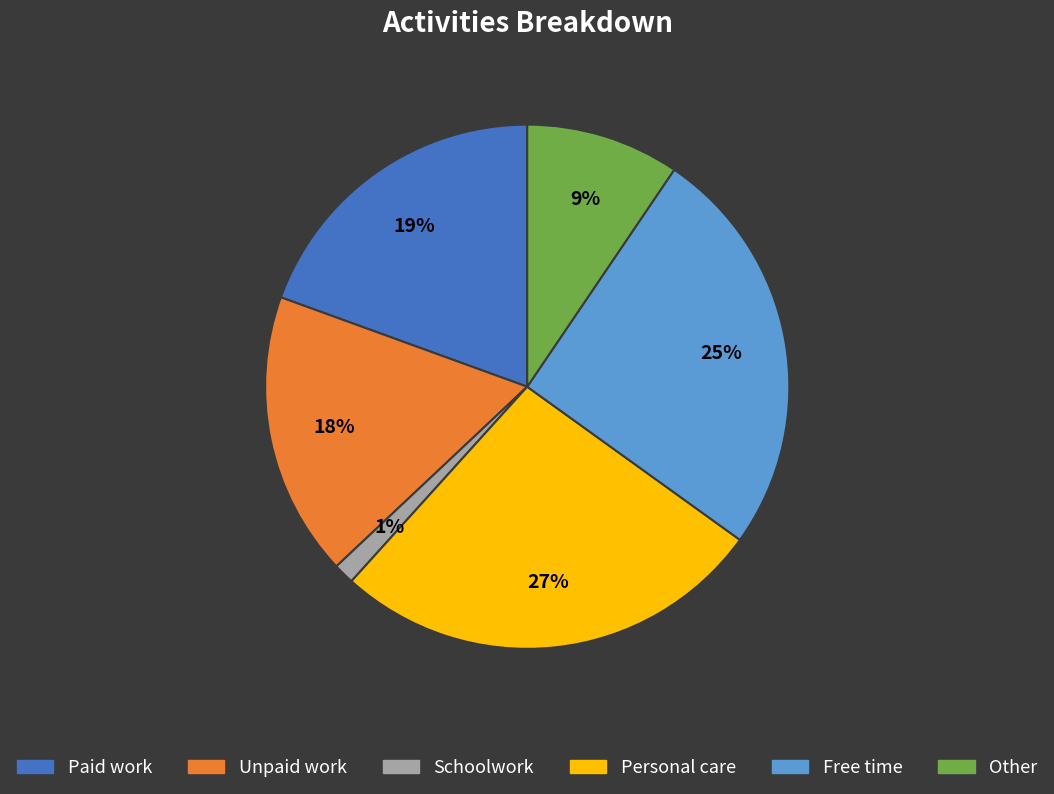

Rank the categories by value from highest to lowest.

Personal care, Free time, Paid work, Unpaid work, Other, Schoolwork